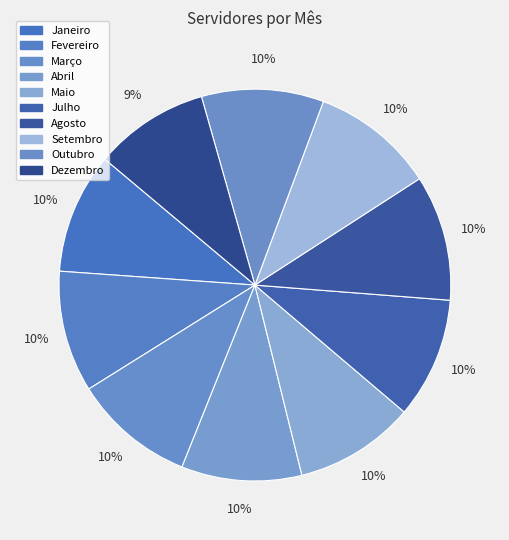

To the nearest percent, what percentage of the pie is Fevereiro?

10%